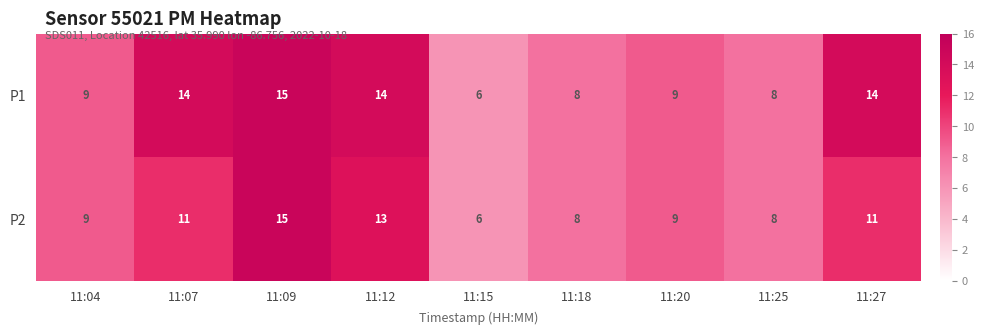

What is the difference between the second highest and second lowest values in the P1 series?

6